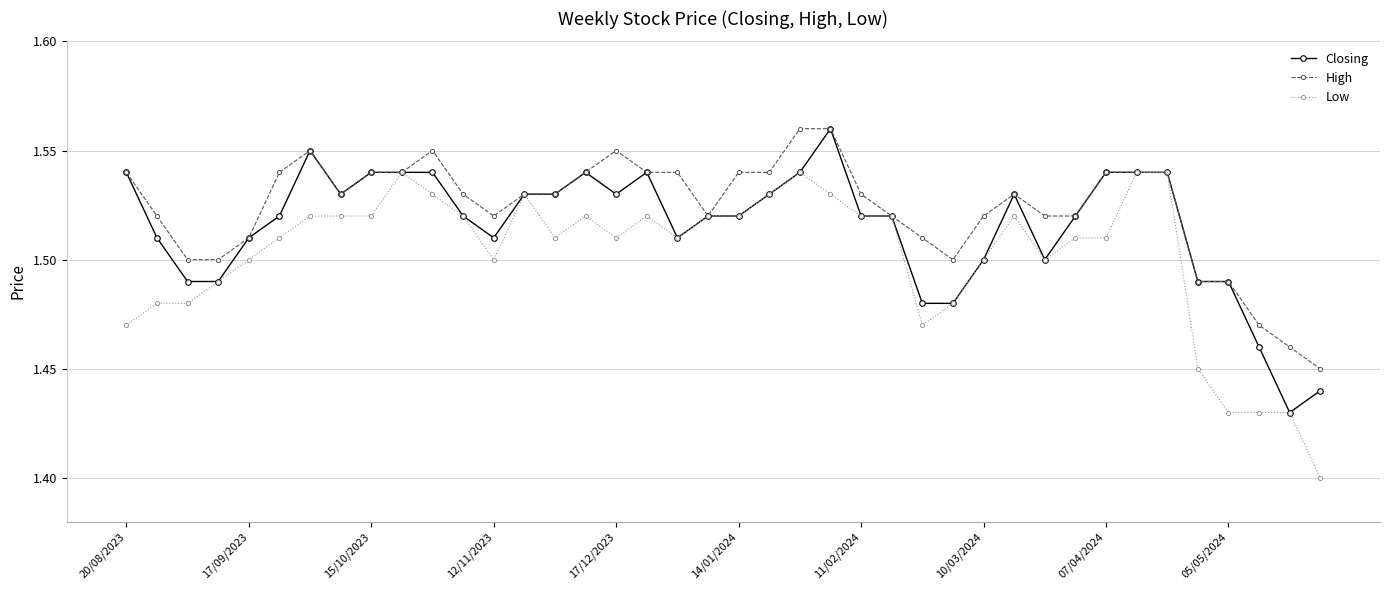

Count the High values in the range 1 to 2.

40